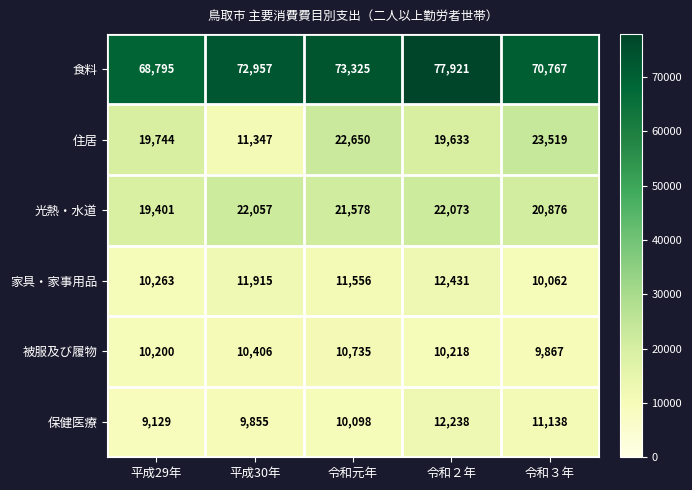

At which category is the sum across all series the highest?

令和２年